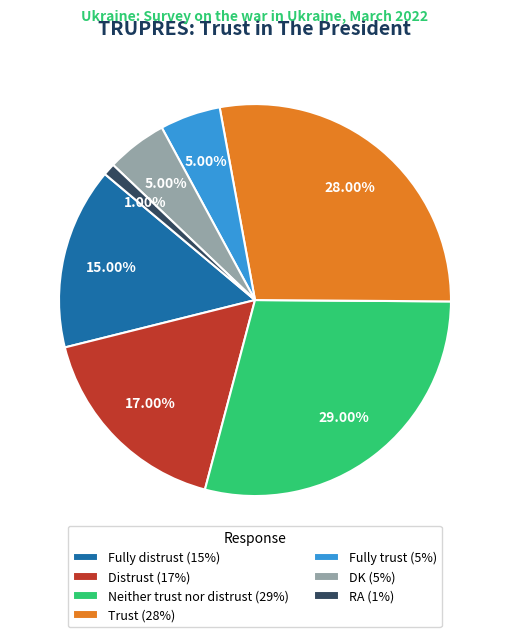

What percentage is the Fully distrust slice, to the nearest percent?

15%